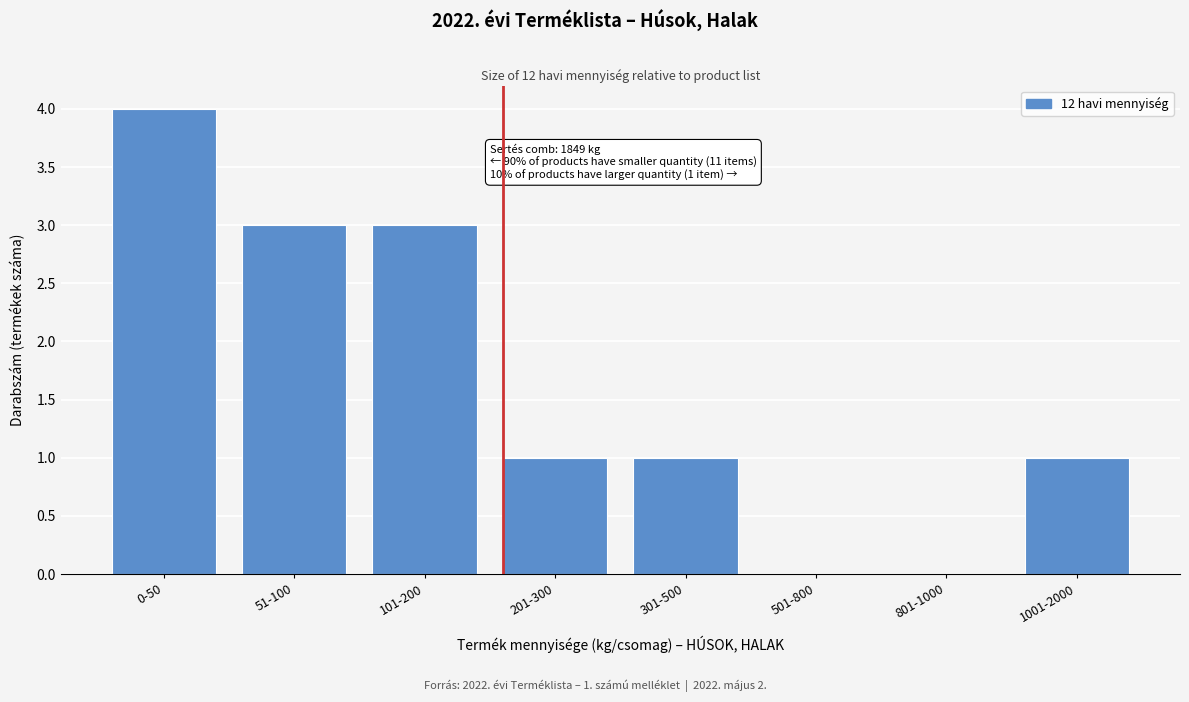

Reading left to right, extract all data points from this chart.

0-50=4	51-100=3	101-200=3	201-300=1	301-500=1	501-800=0	801-1000=0	1001-2000=1